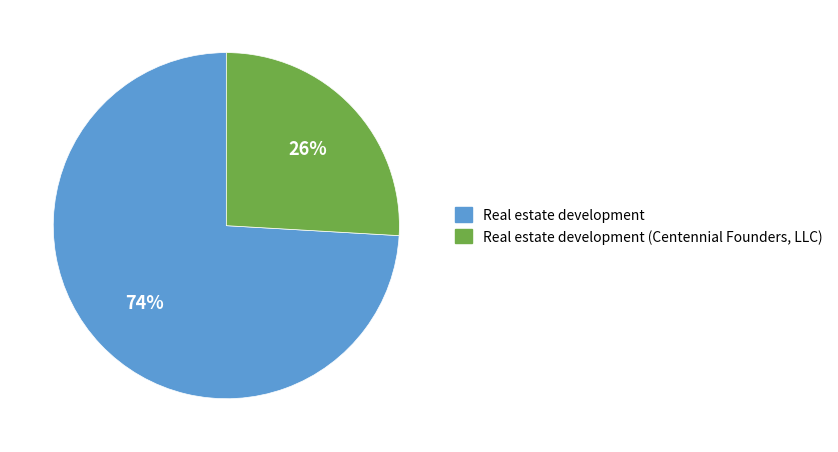

How many slices are in this pie chart?

2